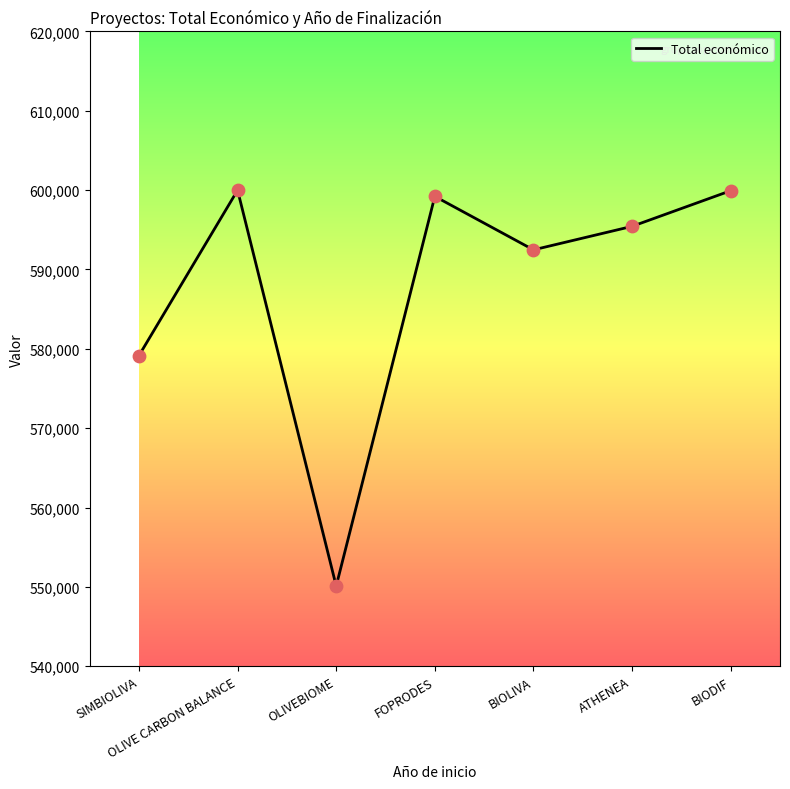

What is the change in value from SIMBIOLIVA to OLIVEBIOME?

-29041